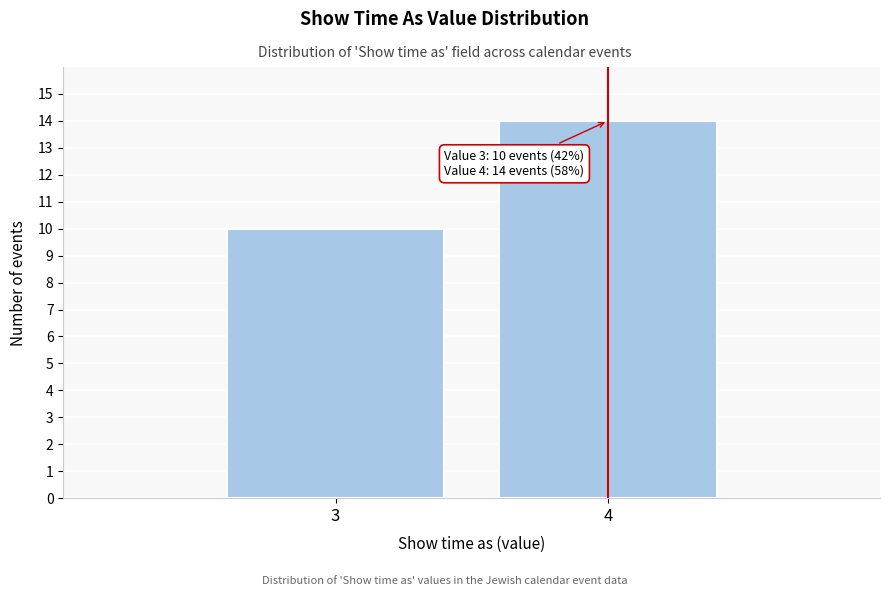

Reading left to right, transcribe all the data shown in this chart.

10	14